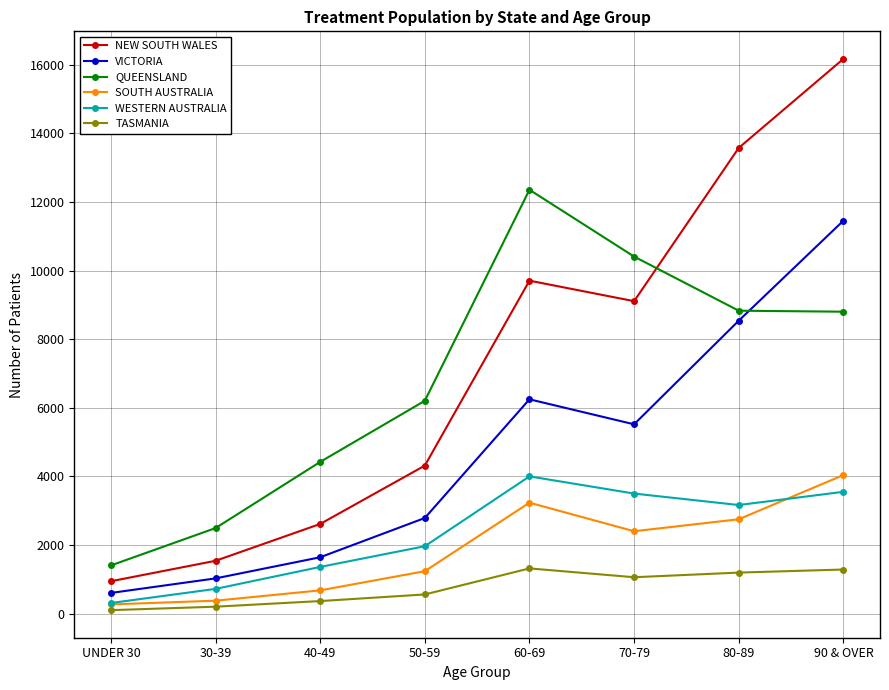

What is the approximate value of SOUTH AUSTRALIA at 70-79, to the nearest 100?

2400